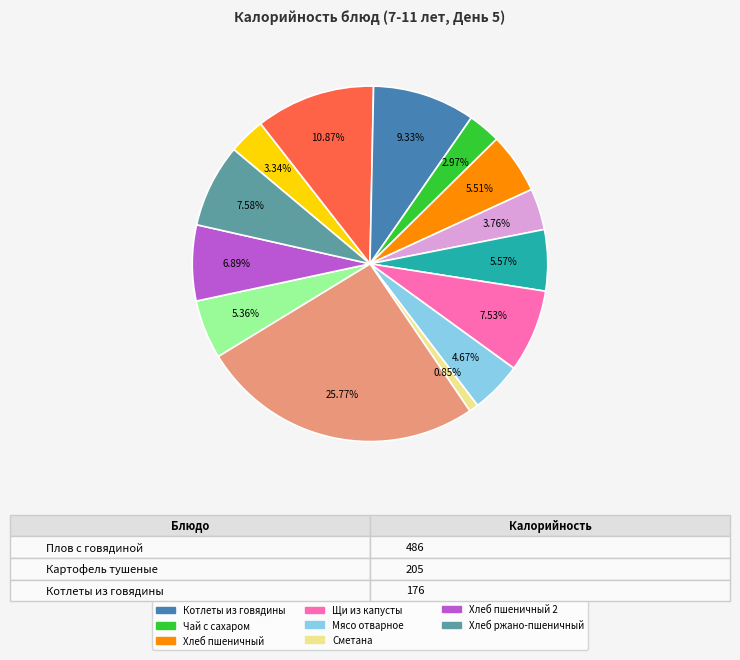

Does any single category account for the majority?

No